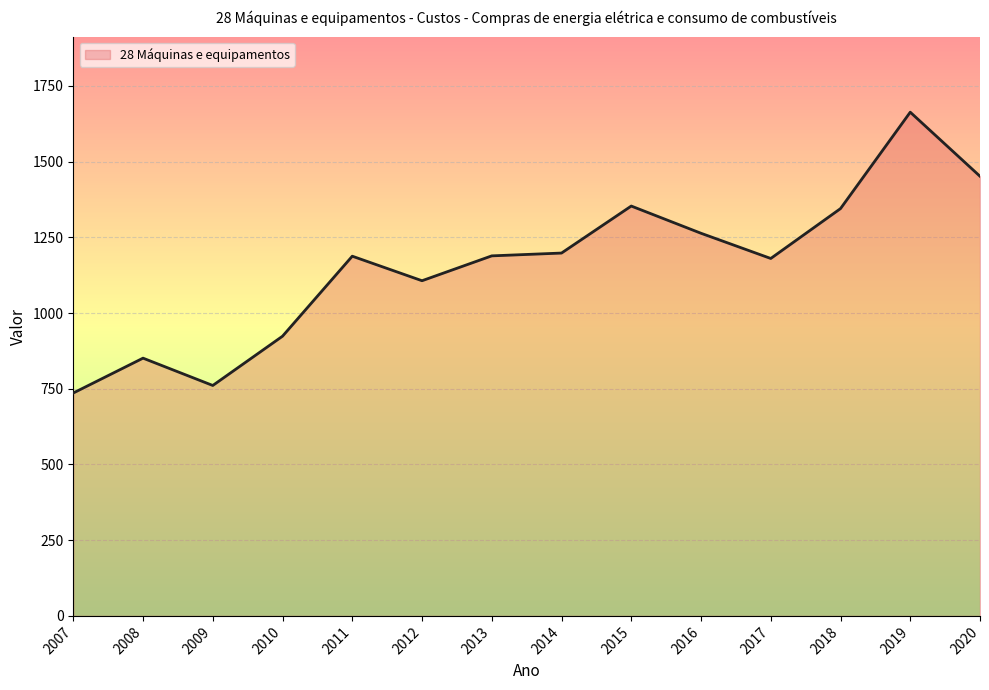

What is the difference between the values at 2013 and 2008?

337.7